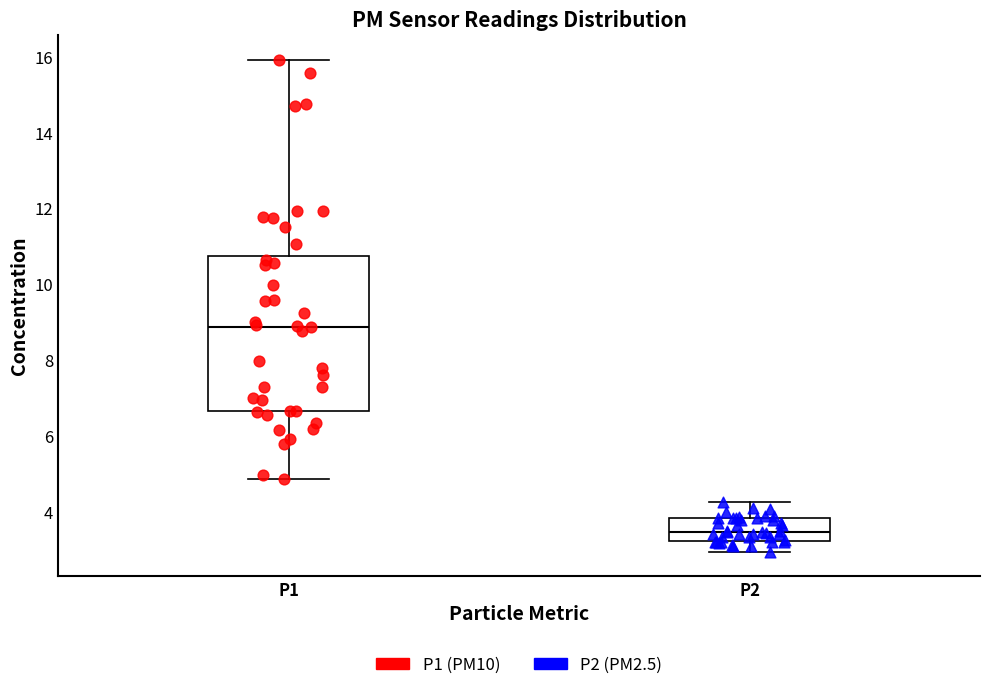

Comparing the boxes themselves (not the whiskers), which one is the tallest?

P1